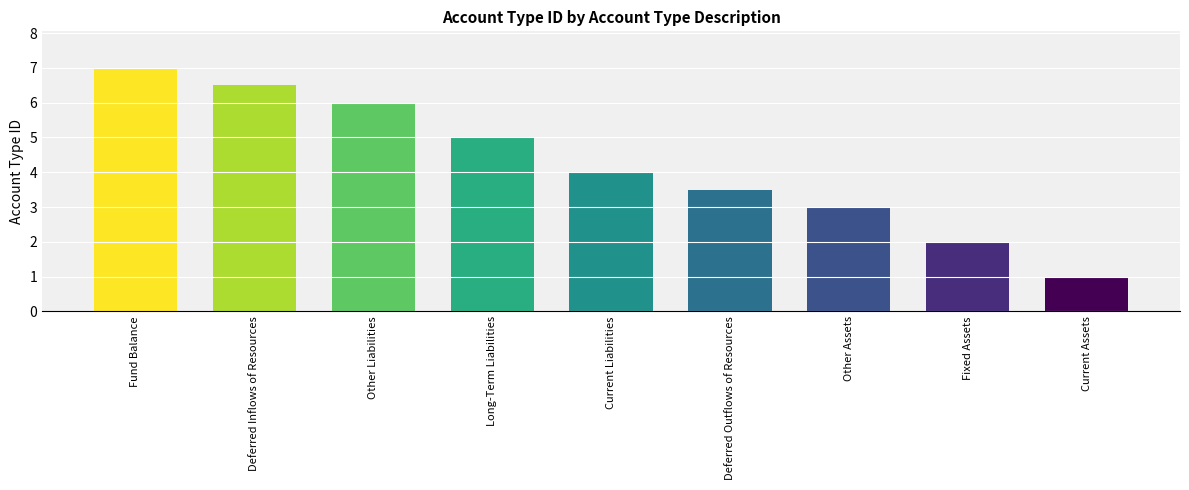

What value does the data have at Current Assets?

1.0